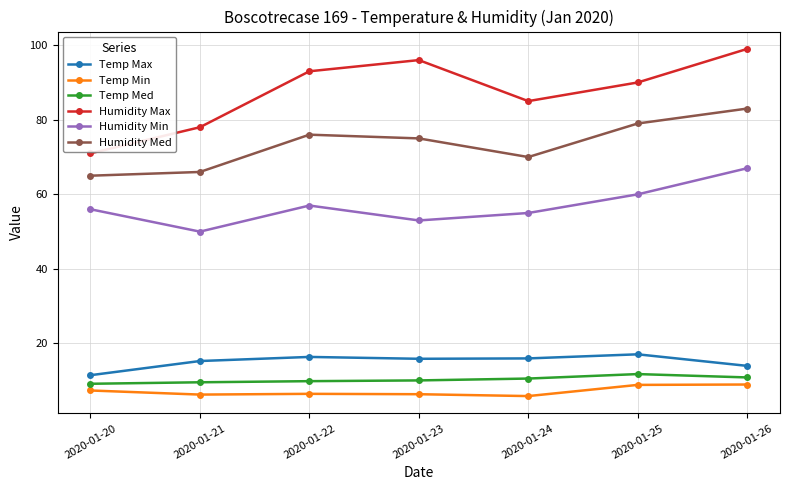

Which series has the largest range (max minus min)?

Humidity Max